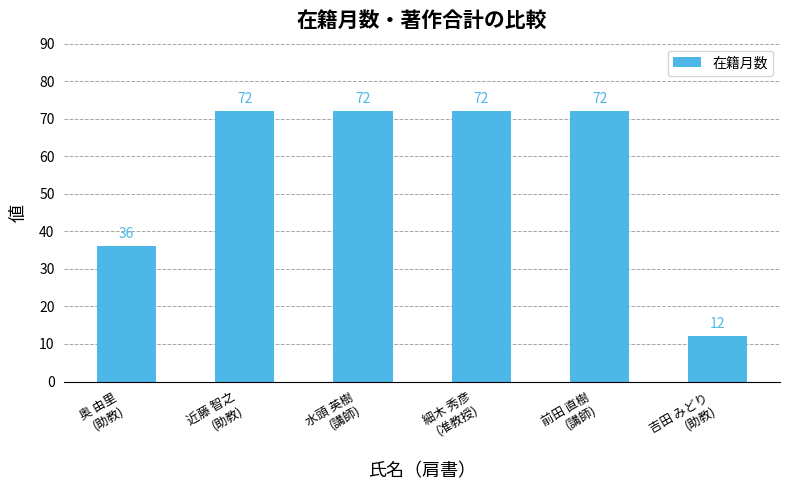

What is the sum of all values?

336